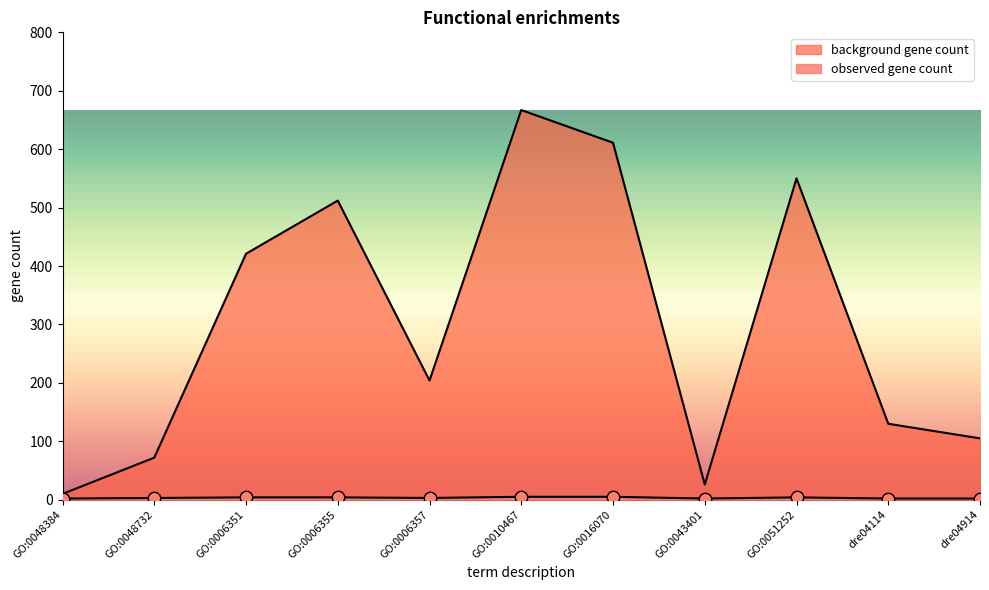

What is the total value across all series at GO:0051252?

554